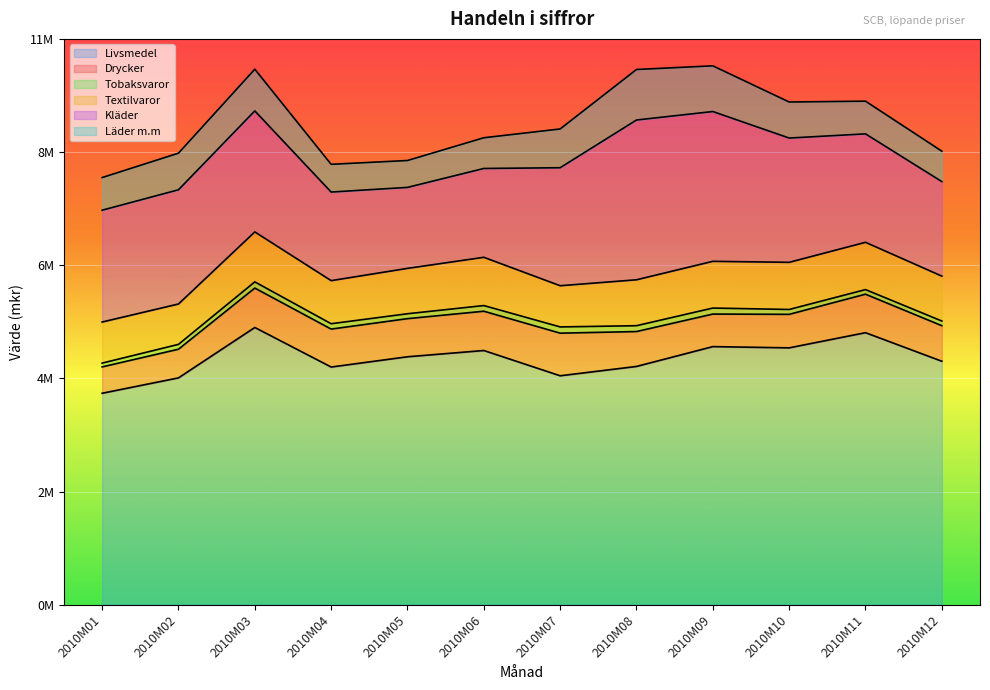

True or false: Textilvaror has a value of 167683 at 2010M07.

False